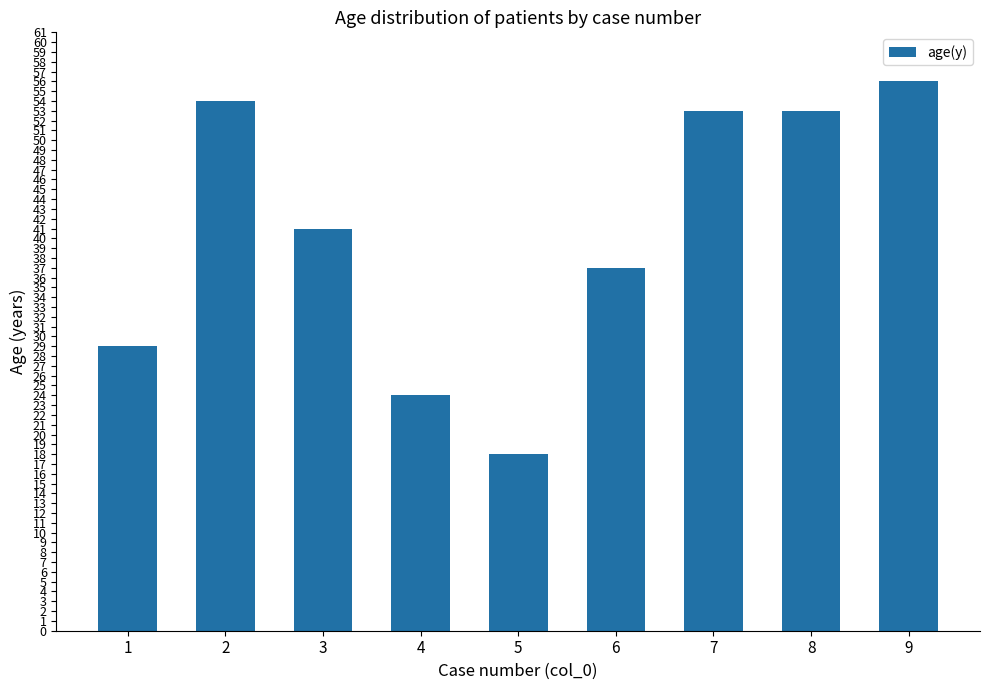

What is the change in value from 5 to 7?

+35